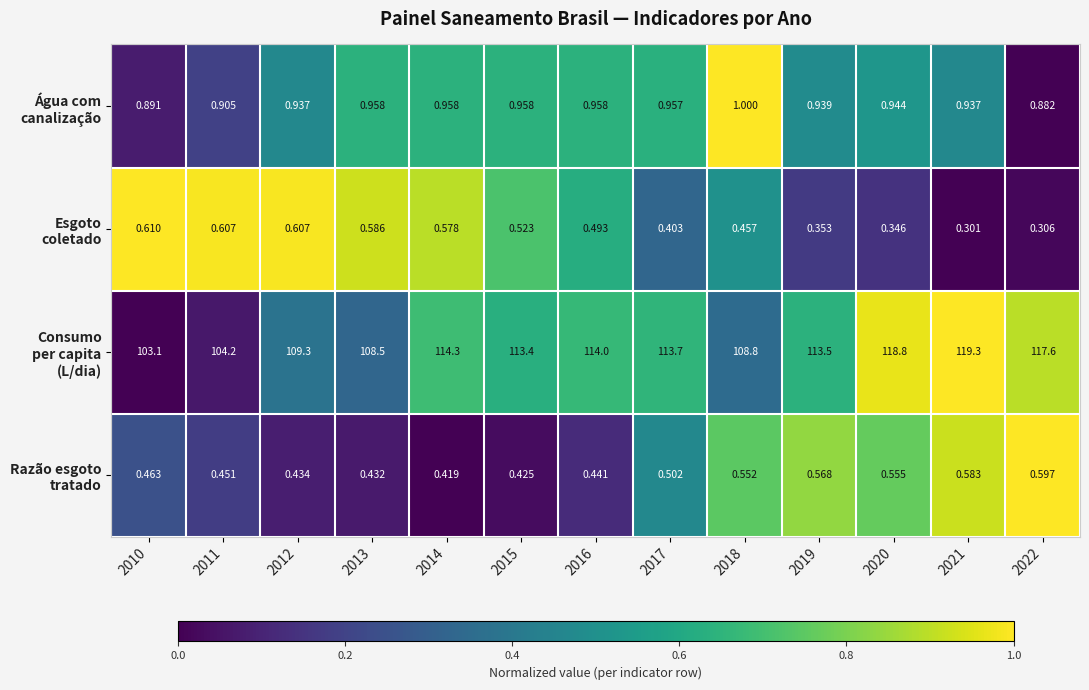

How many distinct data groups are displayed?

4